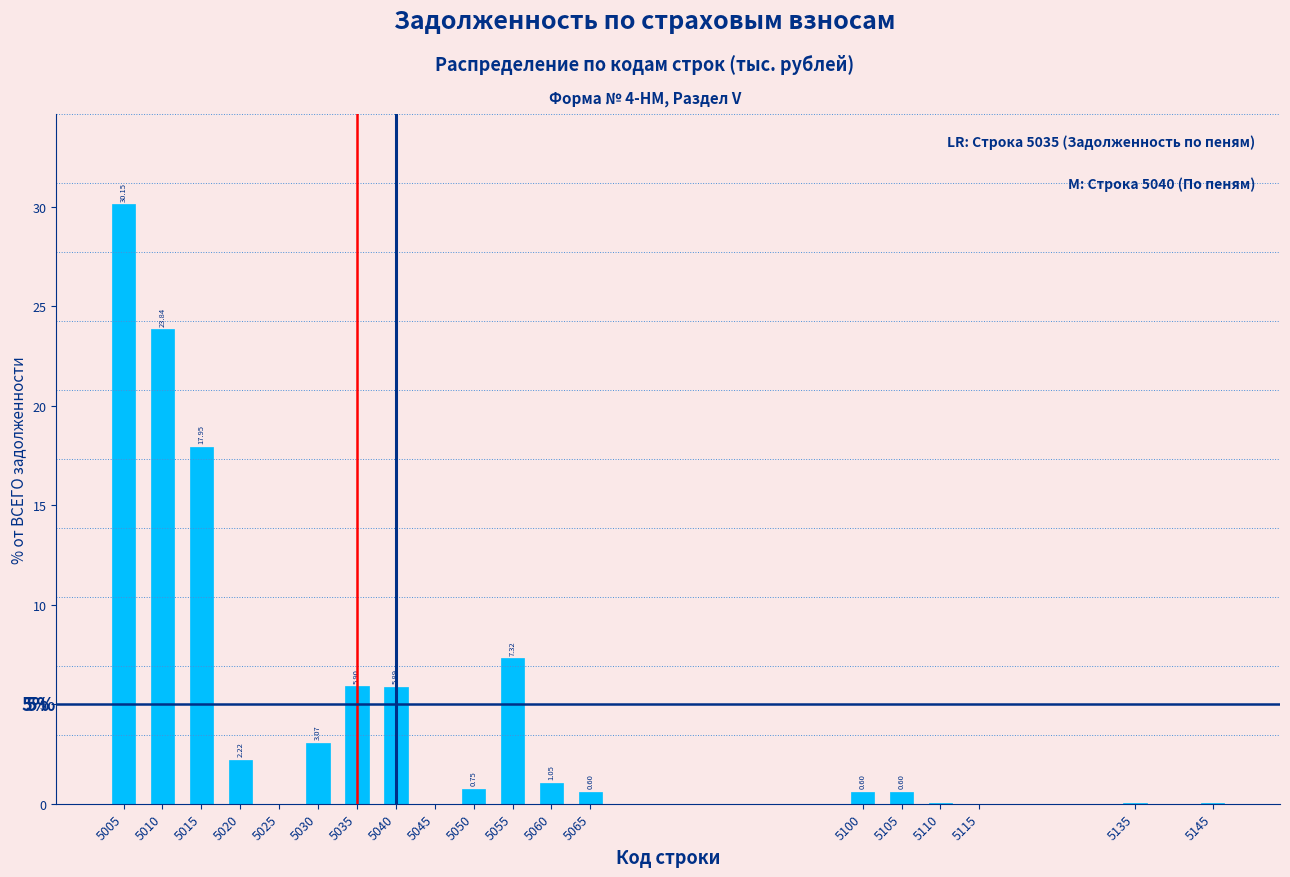

What is the sum of all values?

100.0